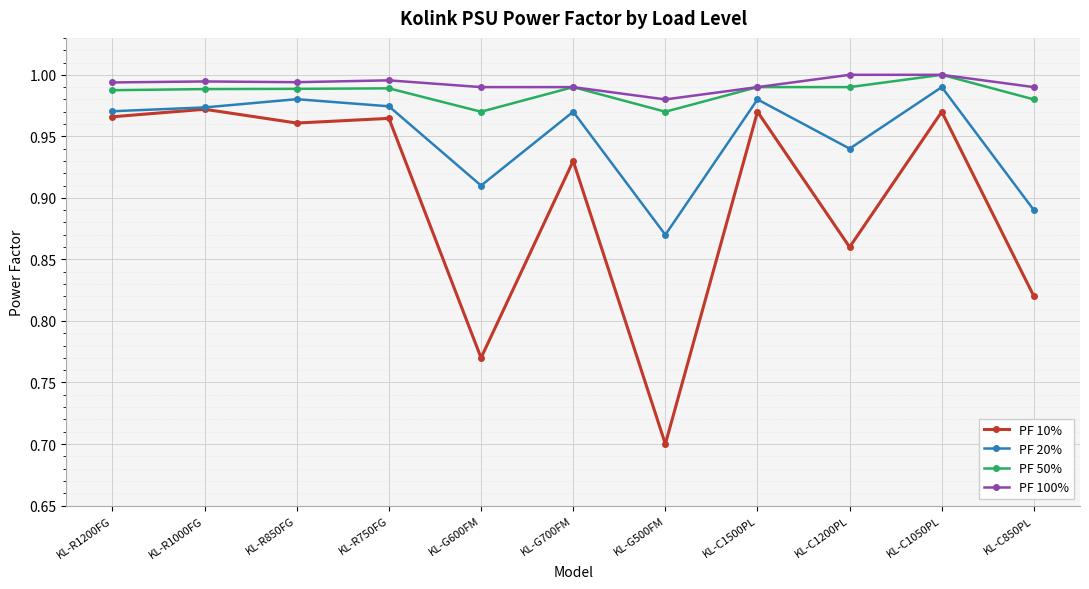

Which series has the largest range (max minus min)?

PF 10%